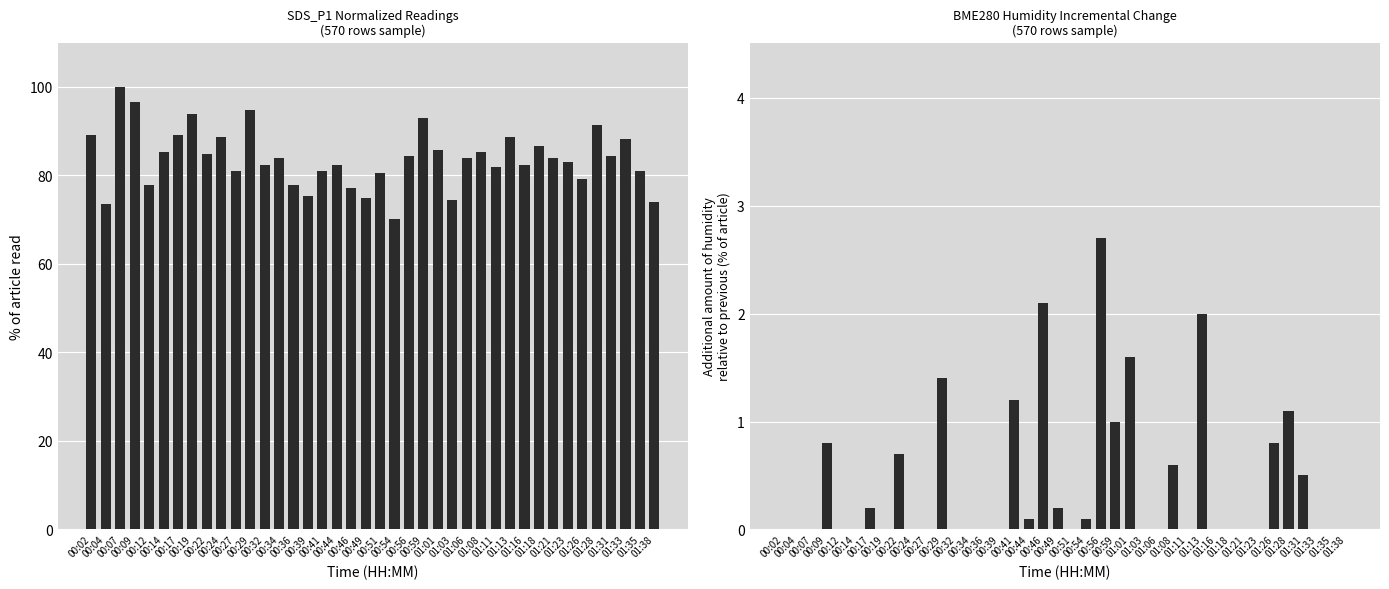

How many series are shown in this chart?

2